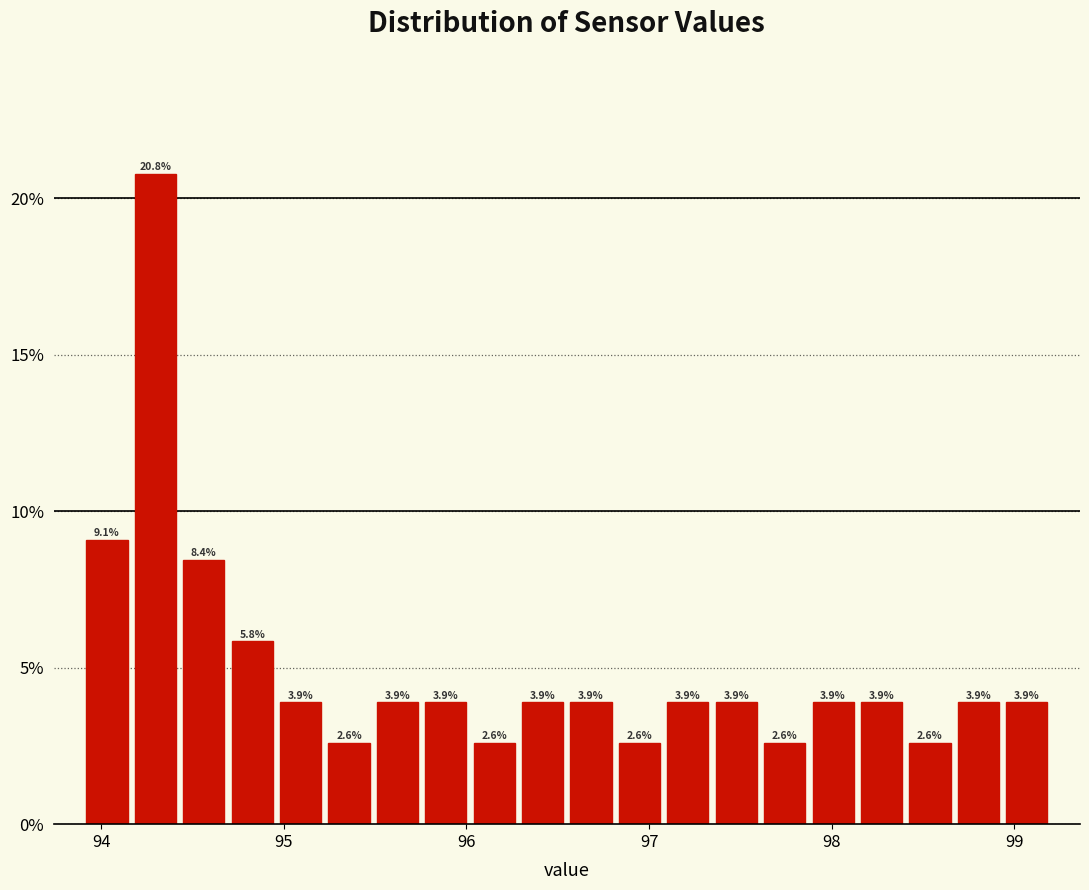

Read against the x-axis, roughly where is the centre of the tallest bar?

94.3